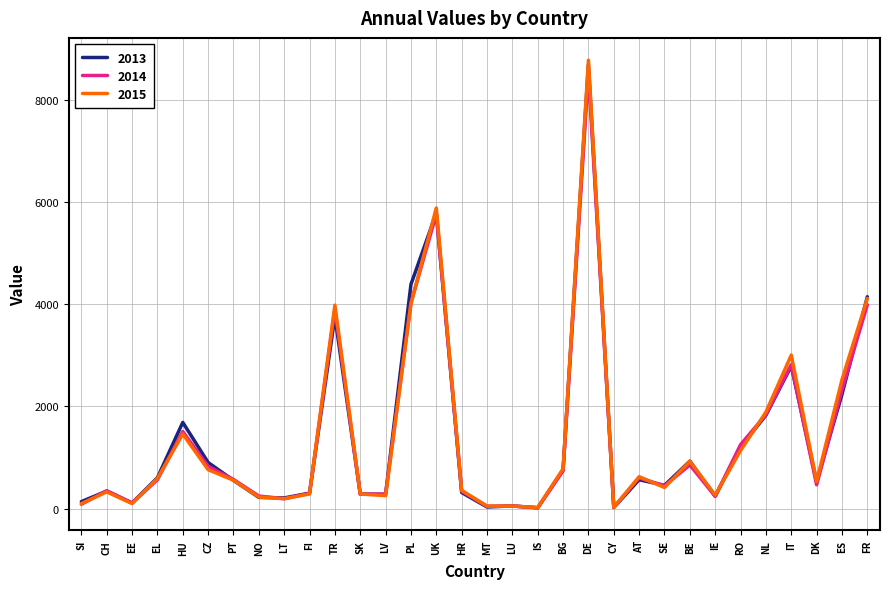

What is the average value of the 2014 series?

1365